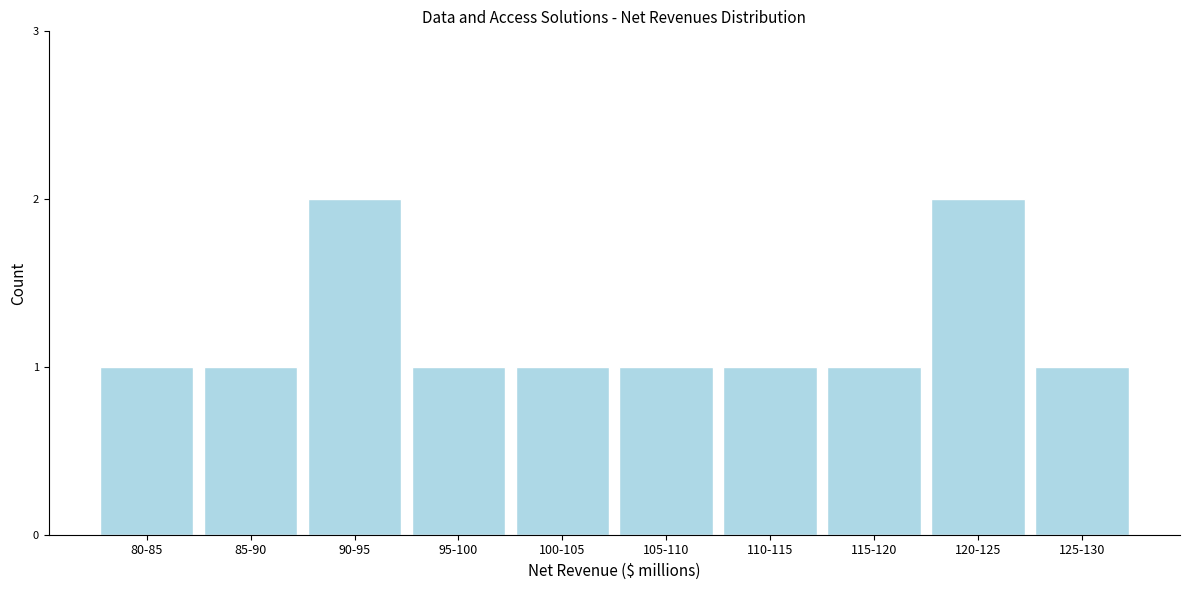

Reading left to right, transcribe all the data shown in this chart.

80-85=1	85-90=1	90-95=2	95-100=1	100-105=1	105-110=1	110-115=1	115-120=1	120-125=2	125-130=1